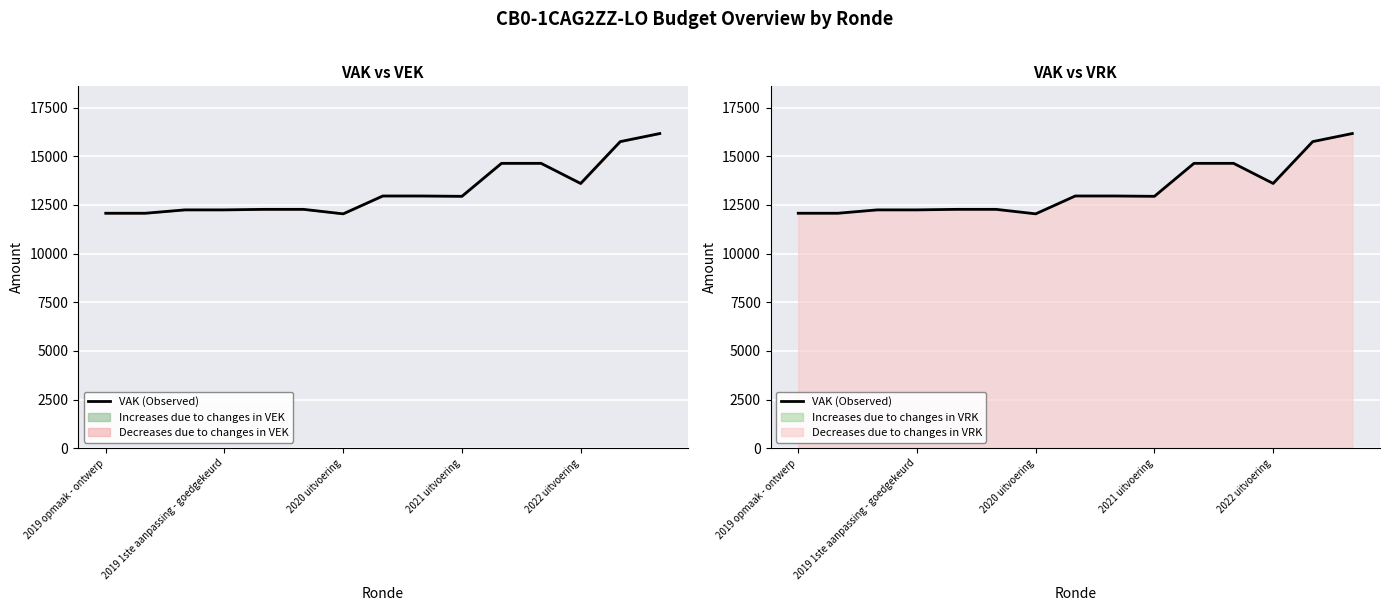

Reading left to right, extract all data points from this chart.

12073	12073	12246	12246	12273	12273	12042	12960	12960	12943	14638	14638	13604	15755	16170